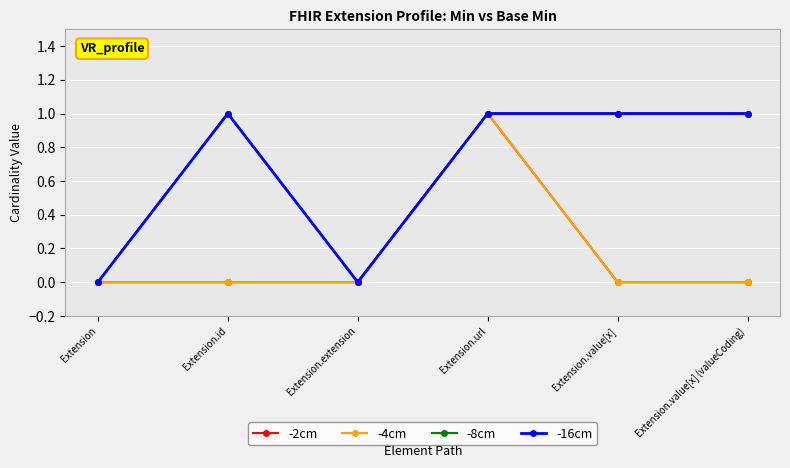

True or false: -16cm and -4cm intersect in this chart.

False